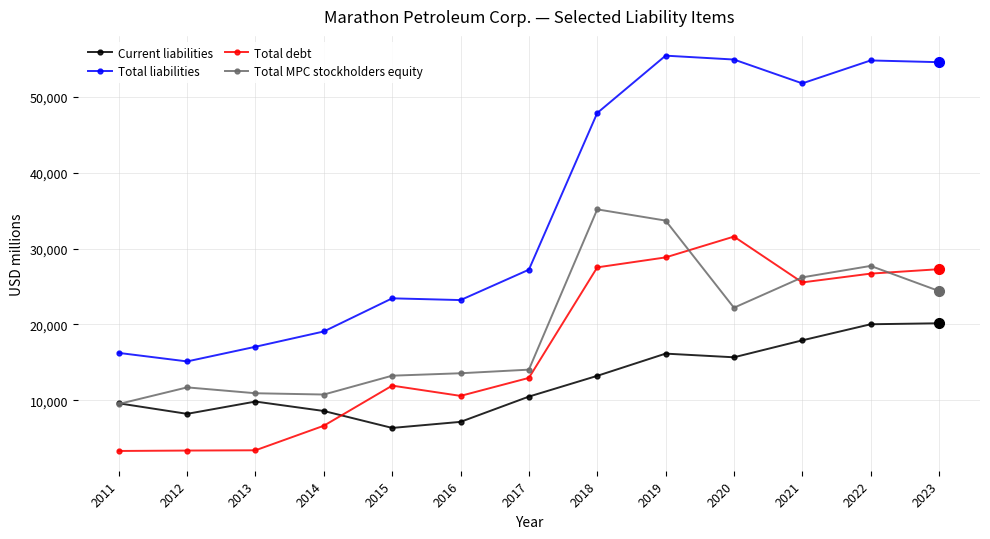

At which label is Total liabilities closest to 35283?

2017